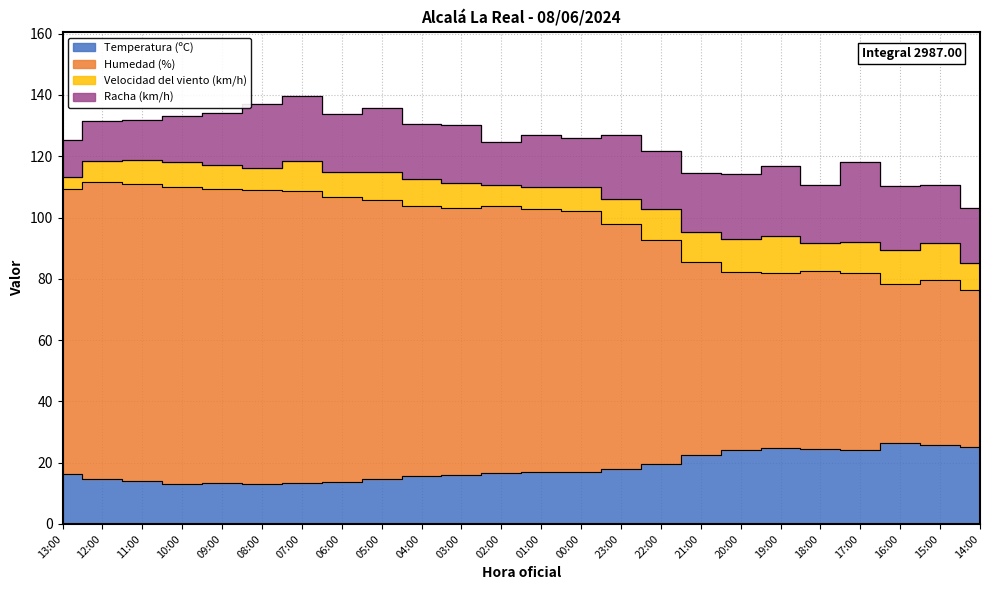

True or false: Temperatura (ºC) has more than 0 interior local peaks.

True